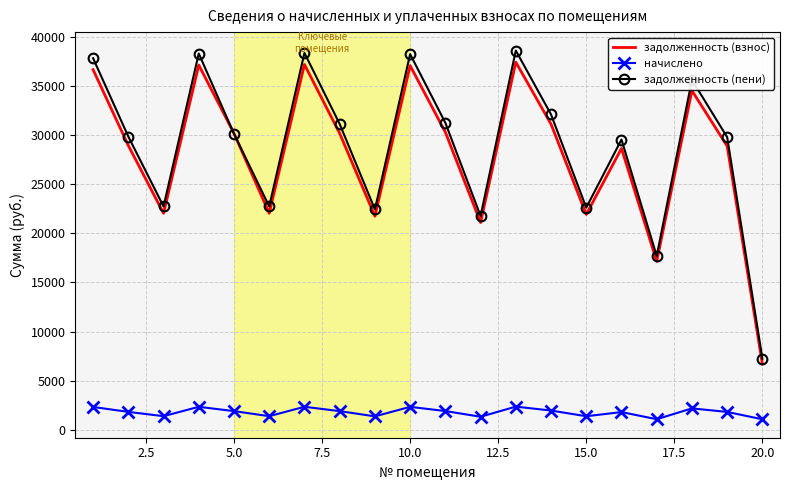

In начислено, how many points are lower than both neighbors (excluding endpoints)?

6